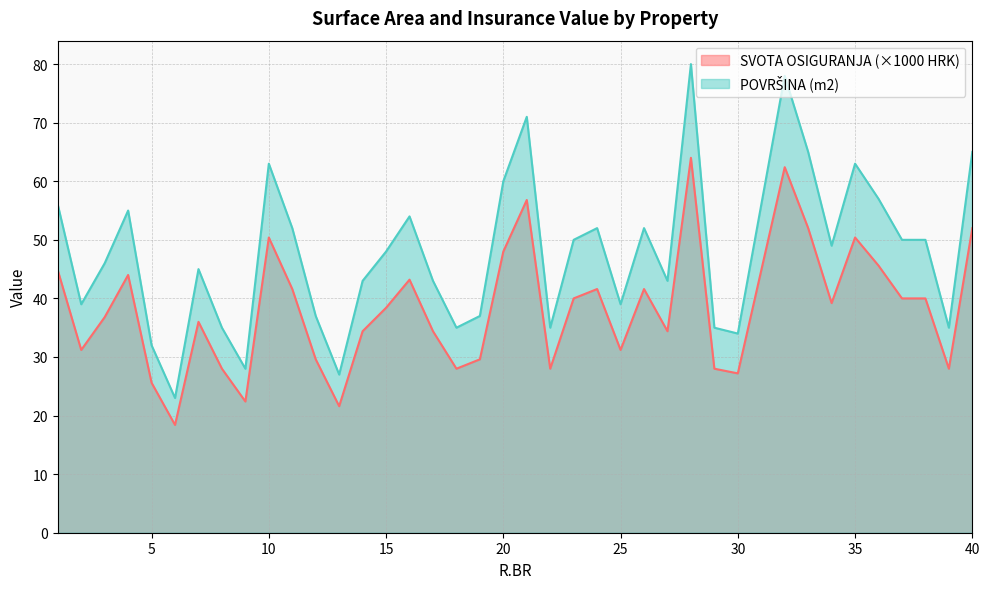

Rank the series at 23 from lowest to highest value.

POVRŠINA (m2), SVOTA OSIGURANJA